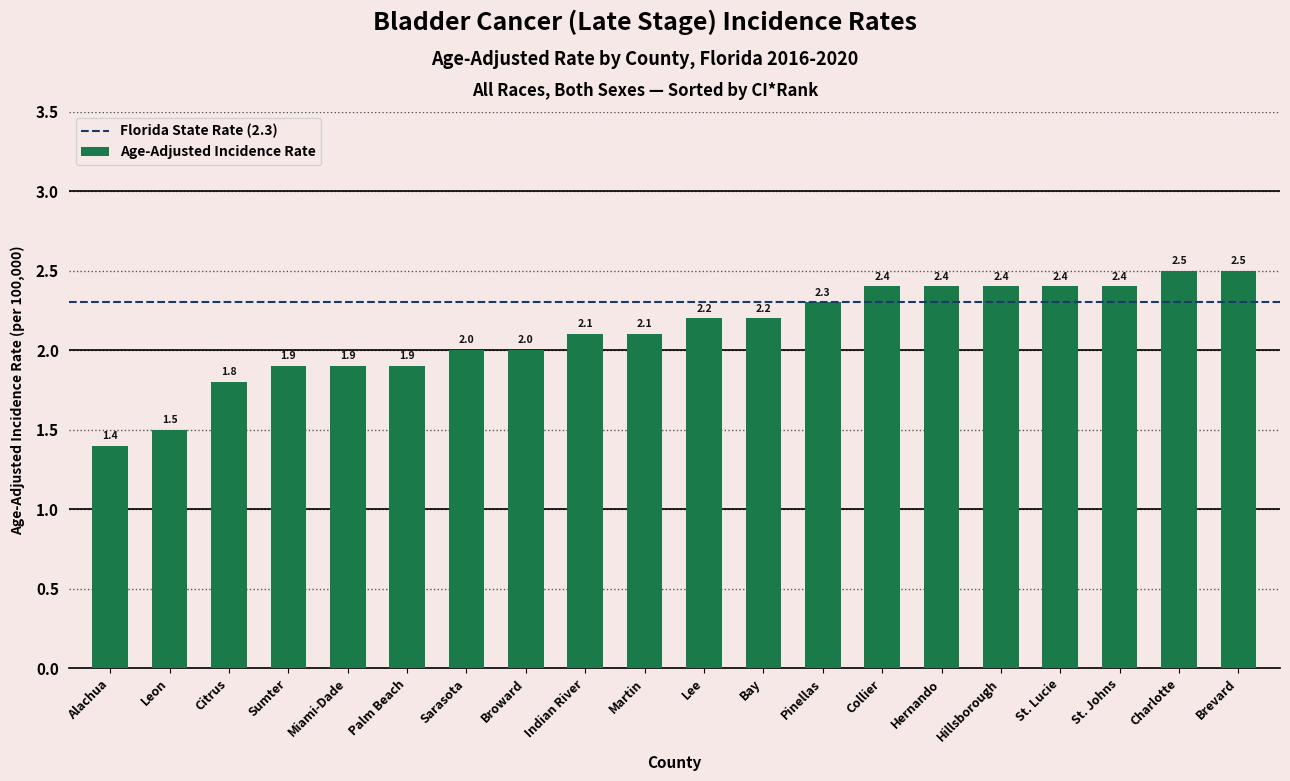

What is the label of the 6th bar from the right?

Hernando